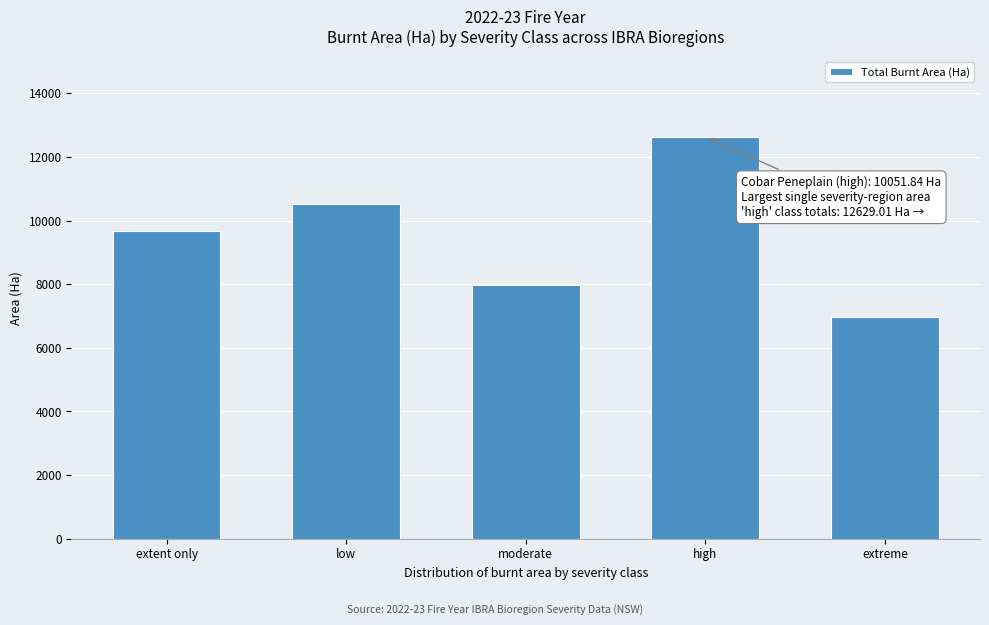

Reading right to left, list all the values displayed in this chart.

extreme=6959.9	high=12629.0	moderate=7969.0	low=10530.5	extent only=9659.2